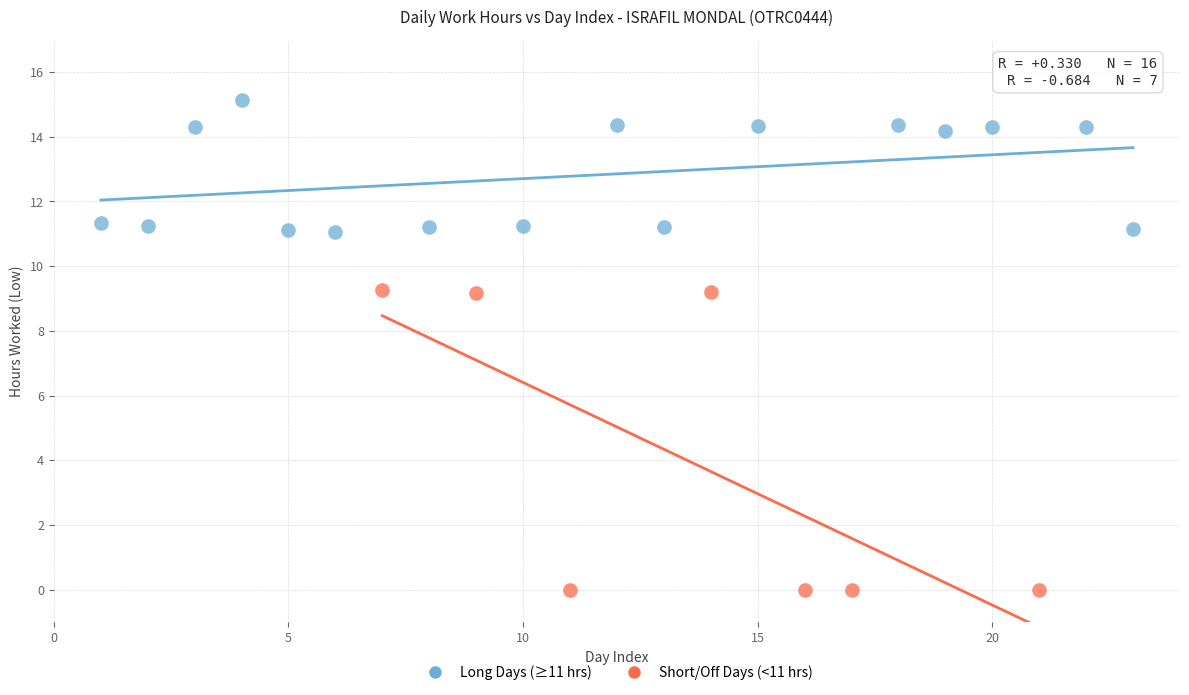

Which series has the largest Y range (max minus min)?

Short/Off Days (<11 hrs)